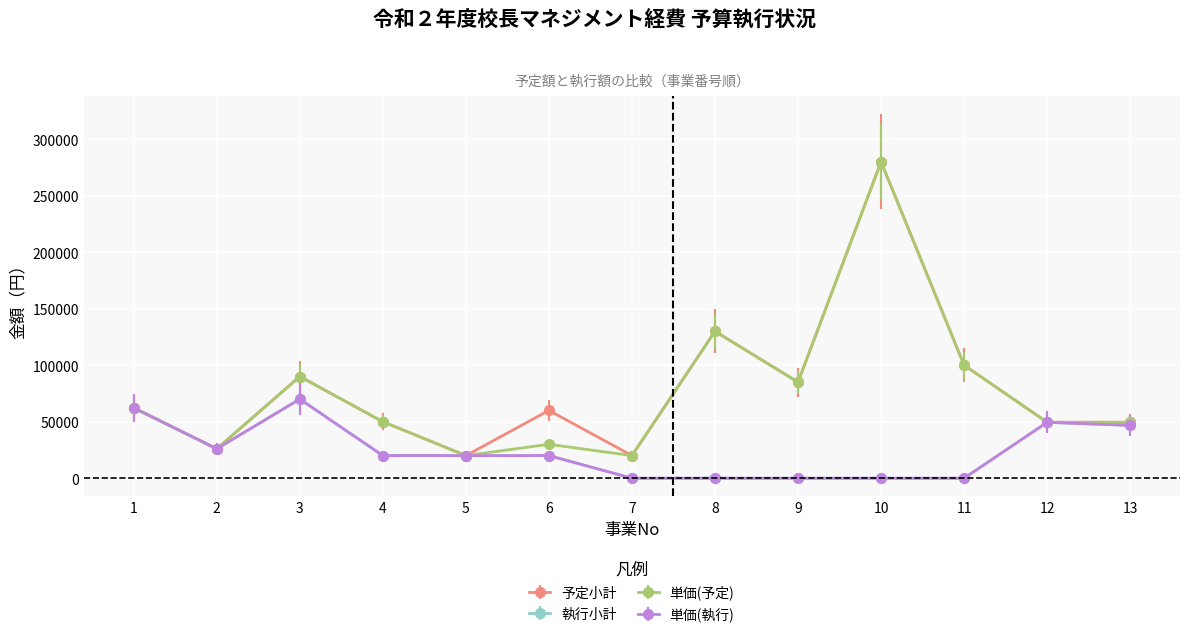

In 執行小計, how many points are higher than both neighbors (excluding endpoints)?

2